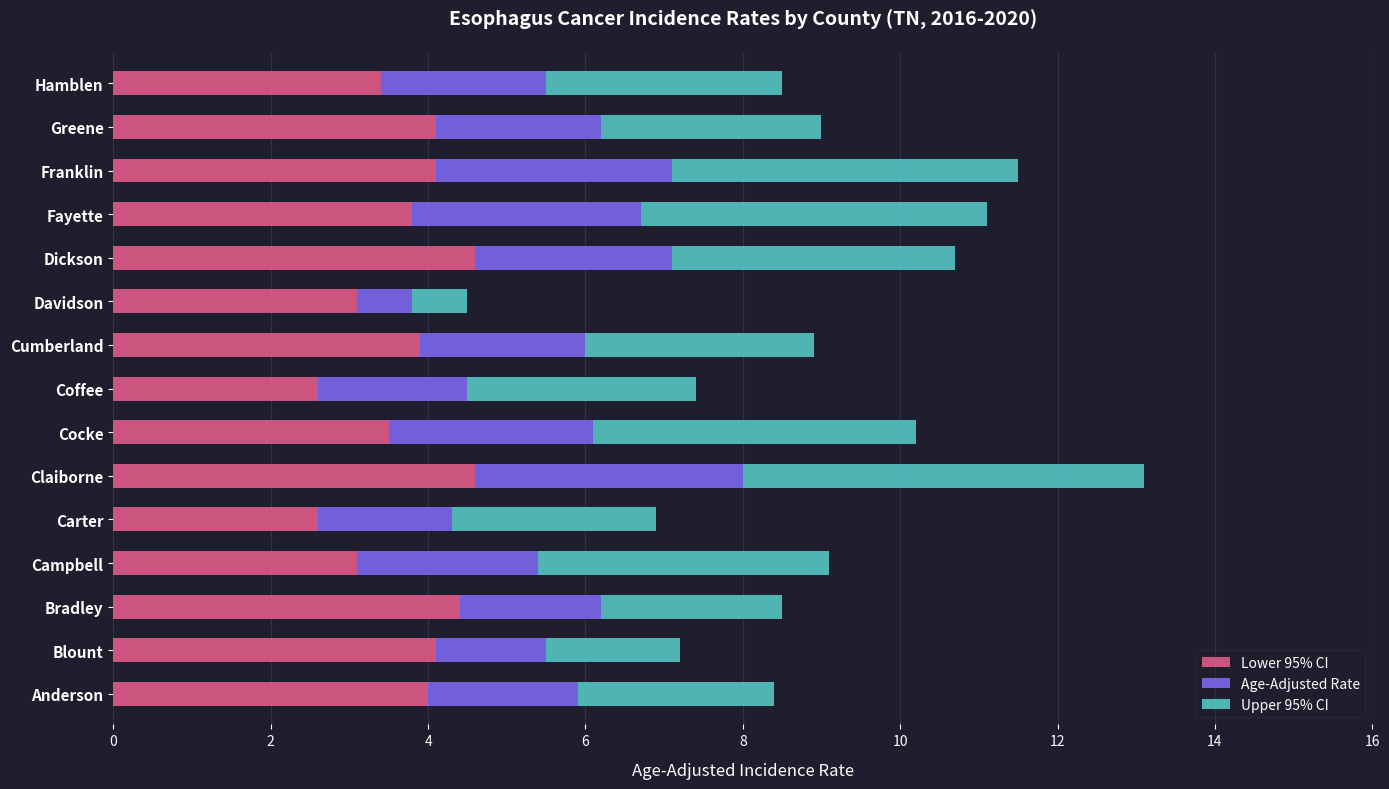

What is the difference between the Lower 95% CI values at Anderson and Campbell?

0.9